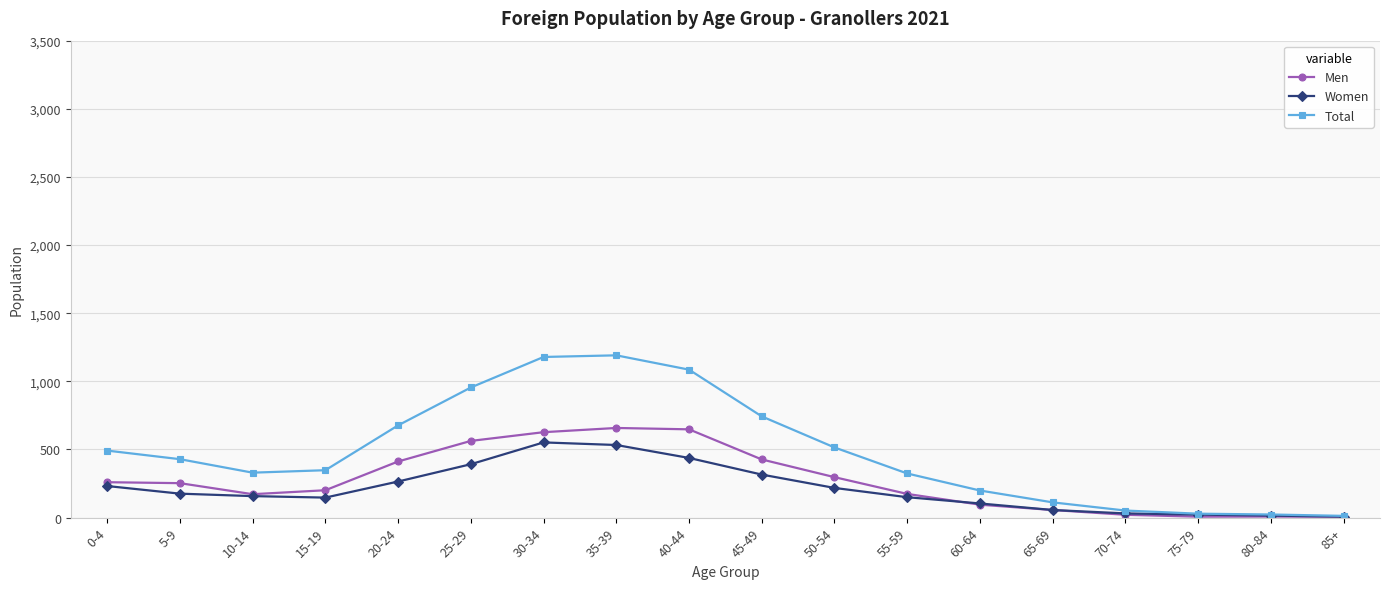

What is the total value across all series at 75-79?

58